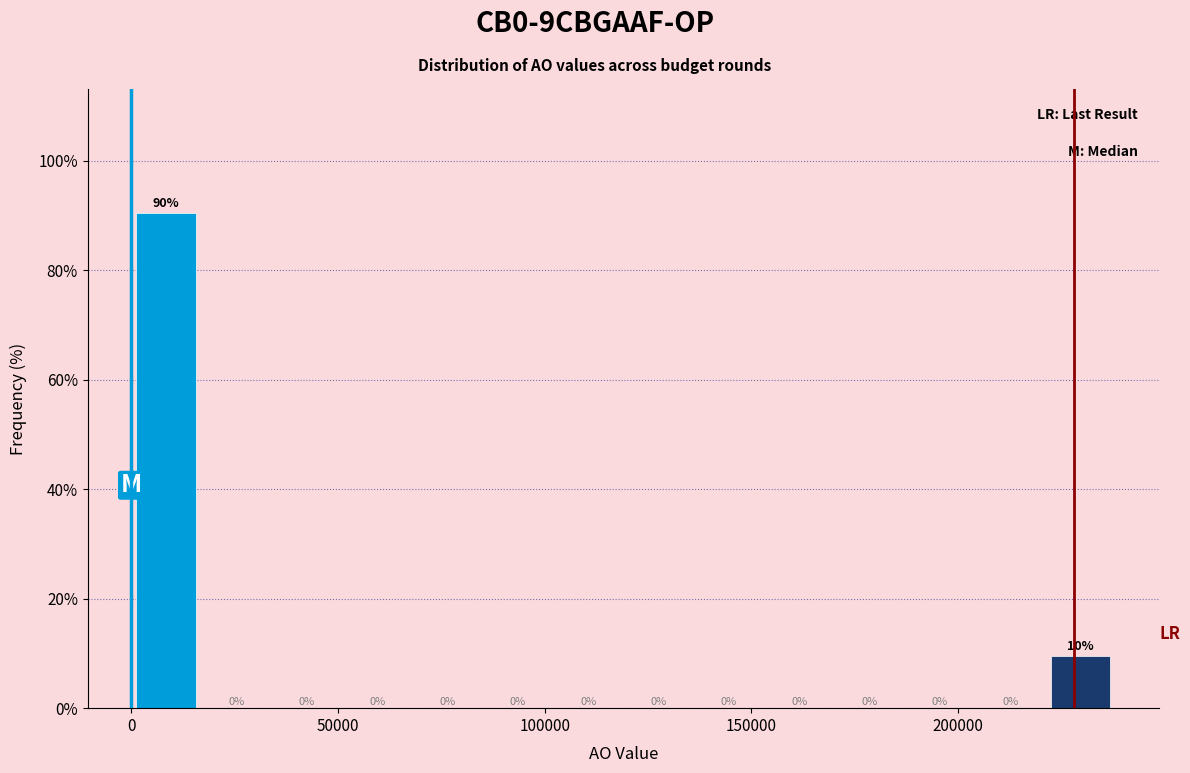

Read against the x-axis, roughly where is the centre of the tallest bar?

10000